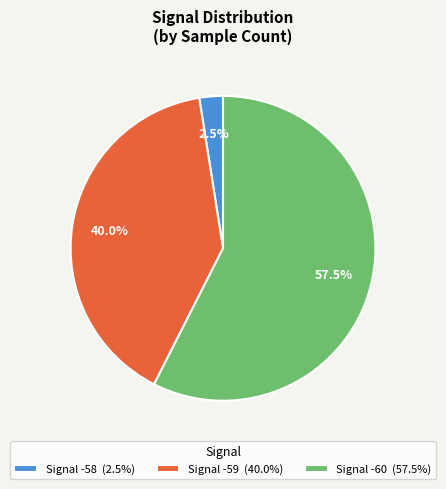

What portion of the pie excludes Signal -59 (40.0%)?

60.0%